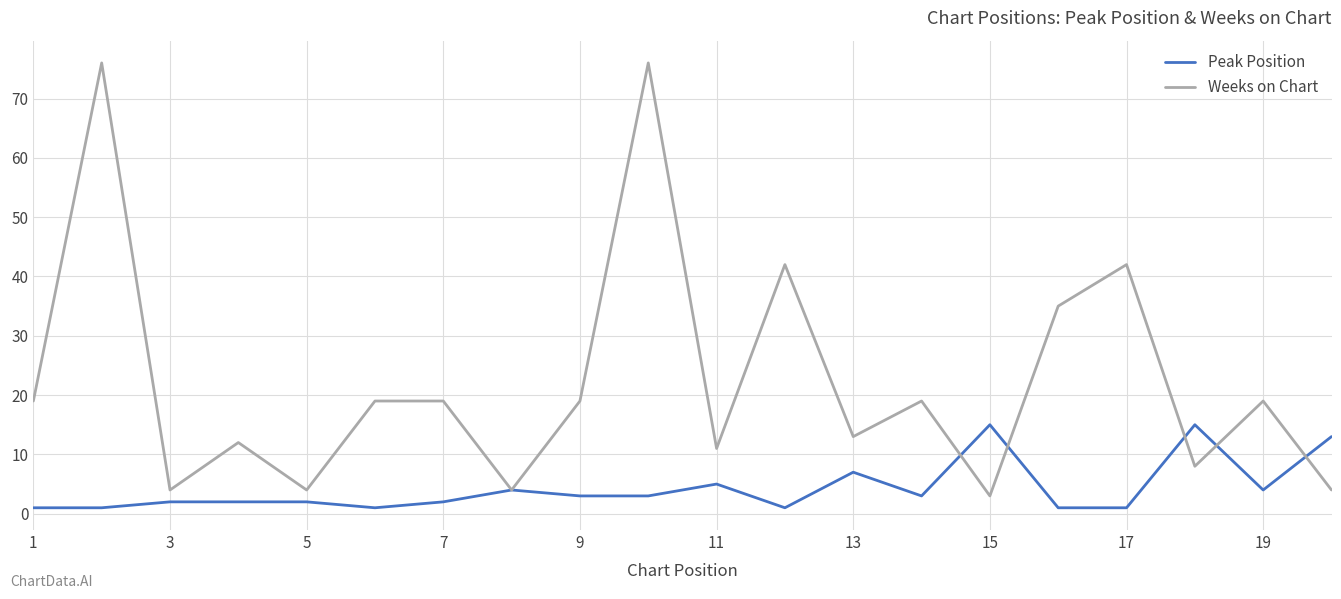

What is the highest value of the Weeks on Chart series?

76